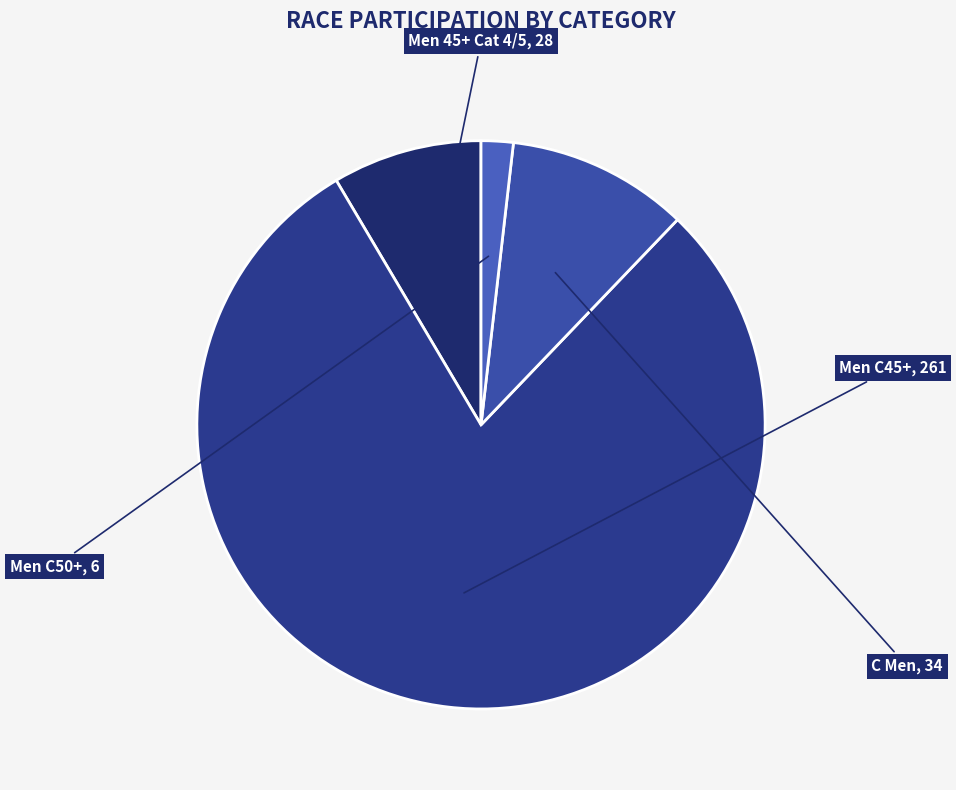

How many segments does this pie chart have?

4